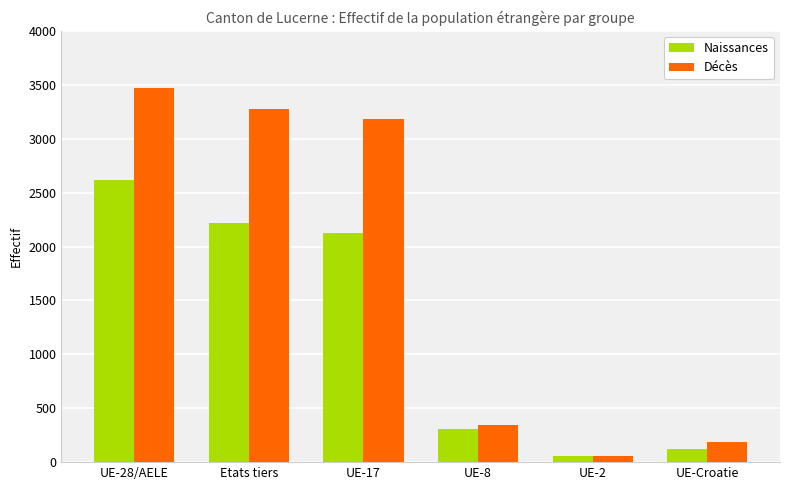

Rank the series by their average value, from highest to lowest.

Décès, Naissances